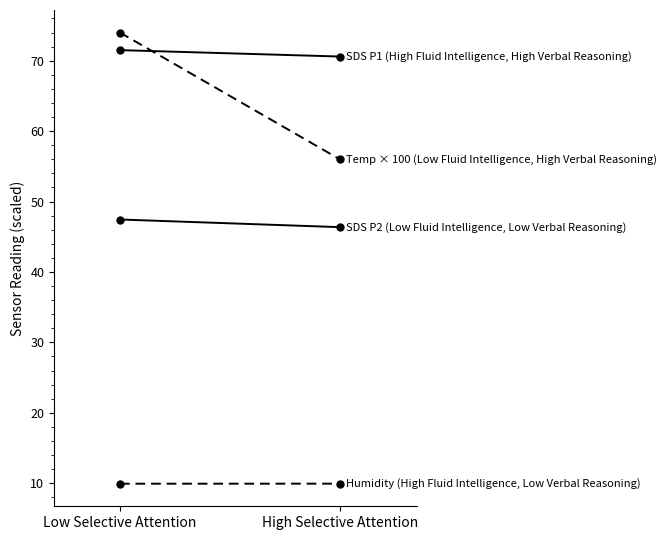

The SDS P1 (High Fluid Intelligence, High Verbal Reasoning) series shows 71.5 at Low Selective Attention. True or false?

True